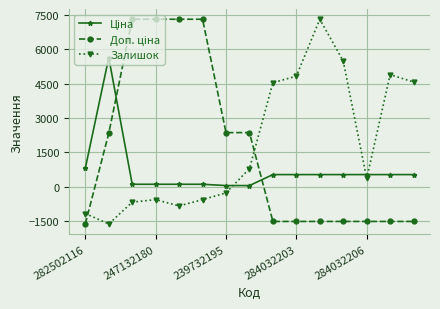

How many data points does each series have?

15